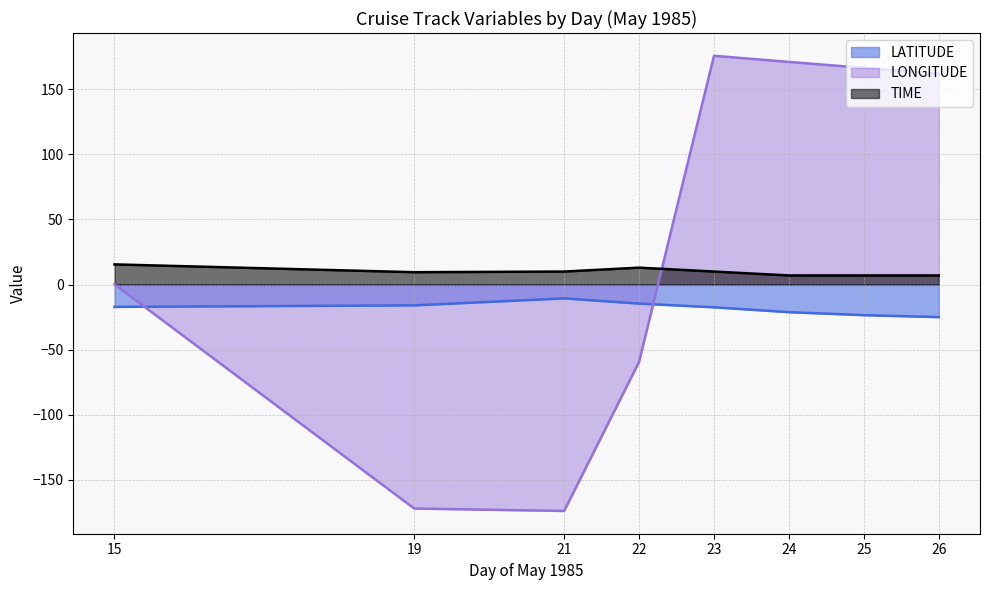

How many times do LONGITUDE and DAY cross each other?

2